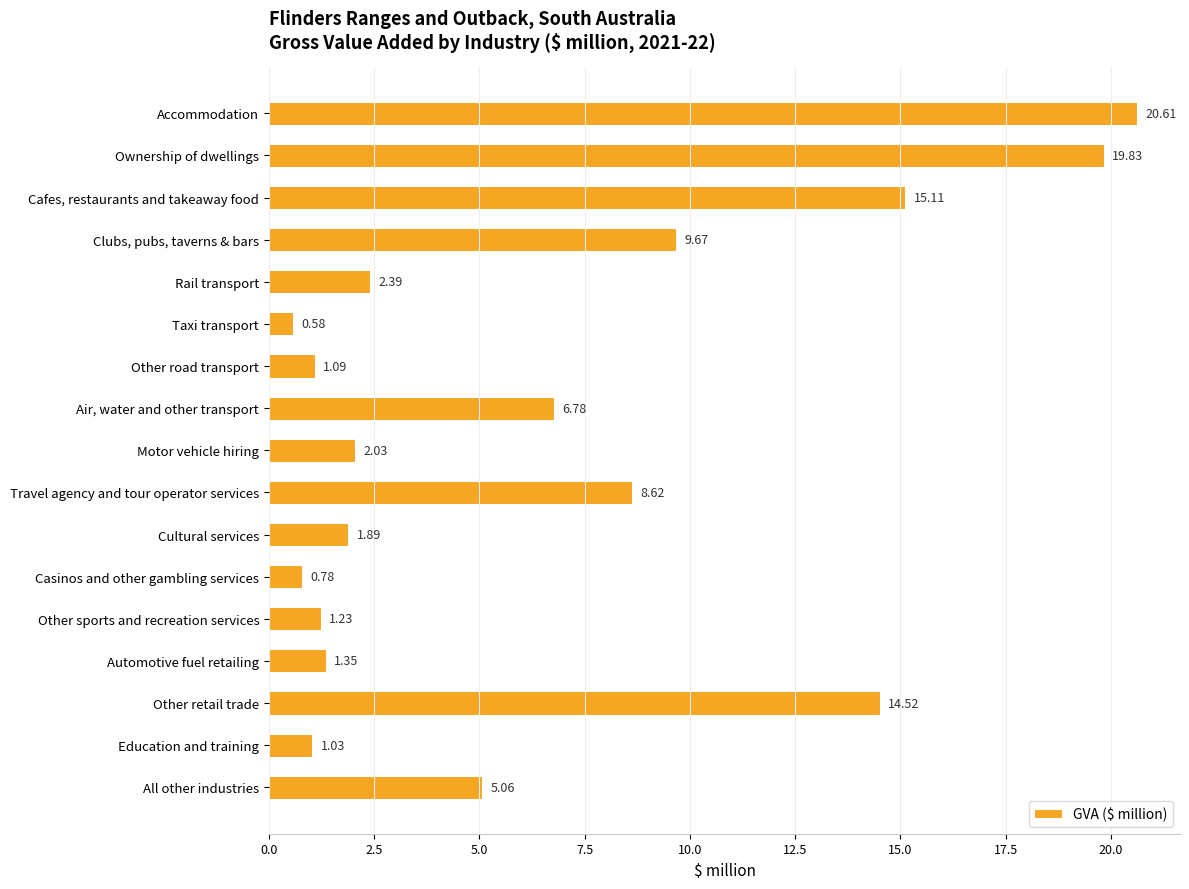

At which category does the chart reach its minimum across all series?

Taxi transport